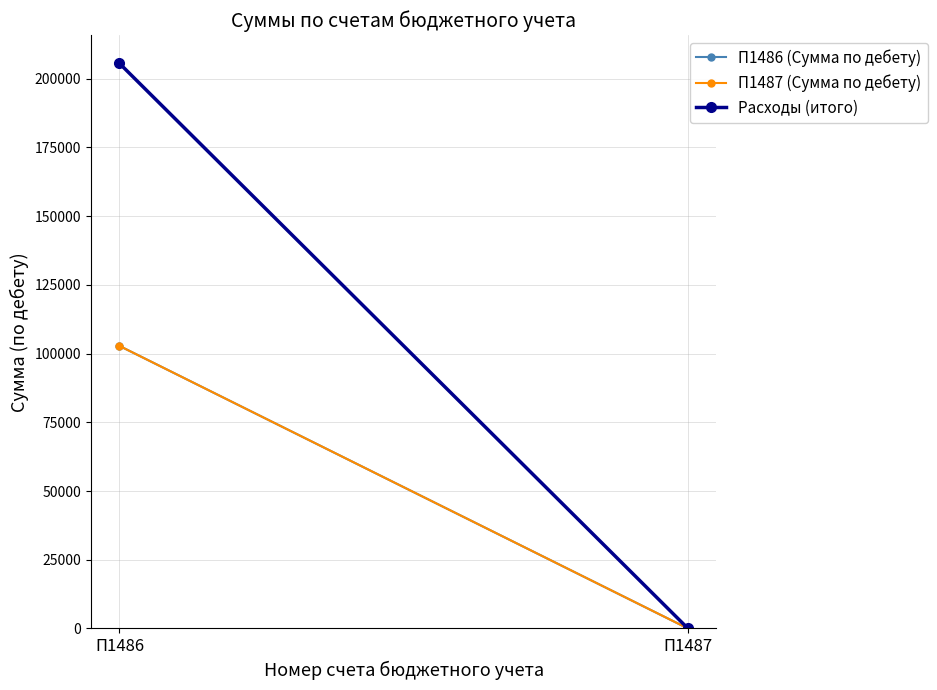

Which series has the largest range (max minus min)?

Расходы (итого)